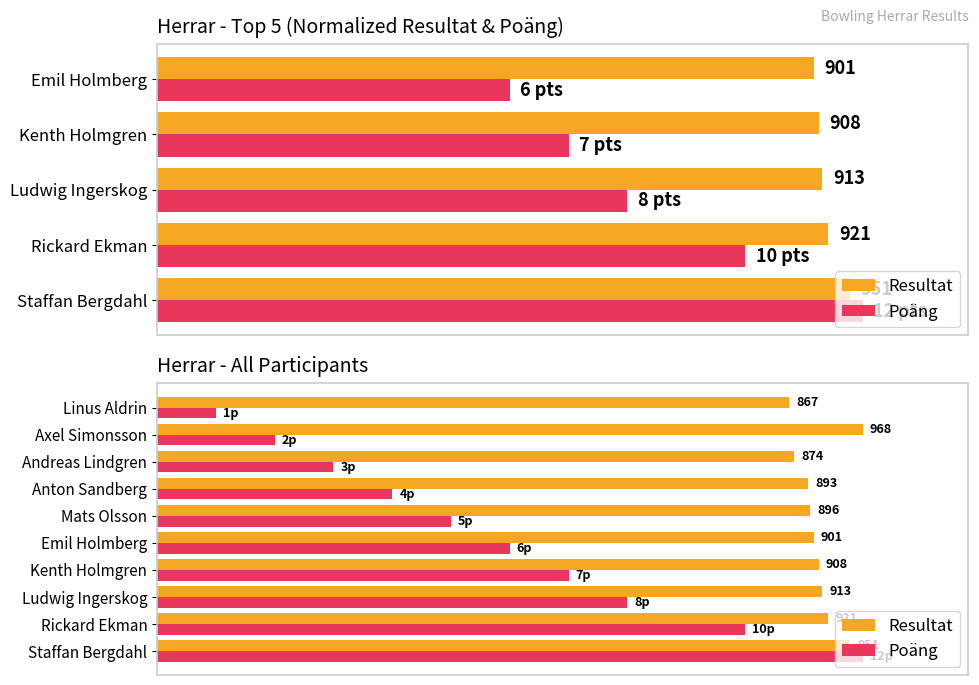

What are all the series names shown in the legend?

Resultat, Poäng